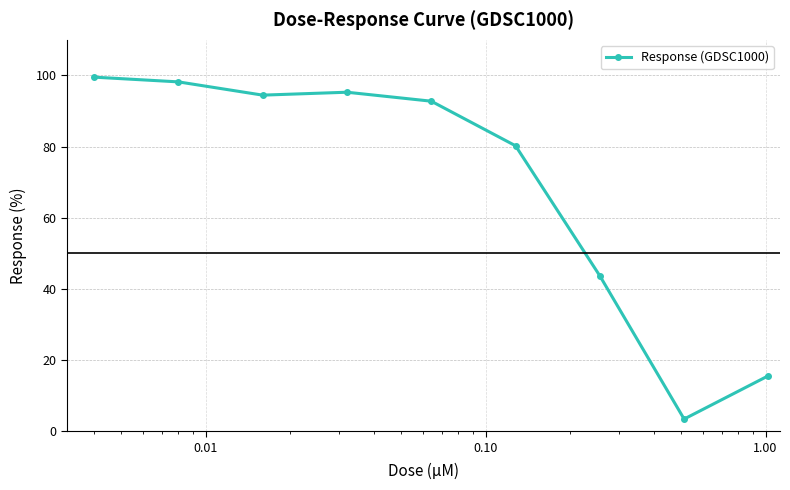

Does the chart display data point markers on the line(s)?

Yes